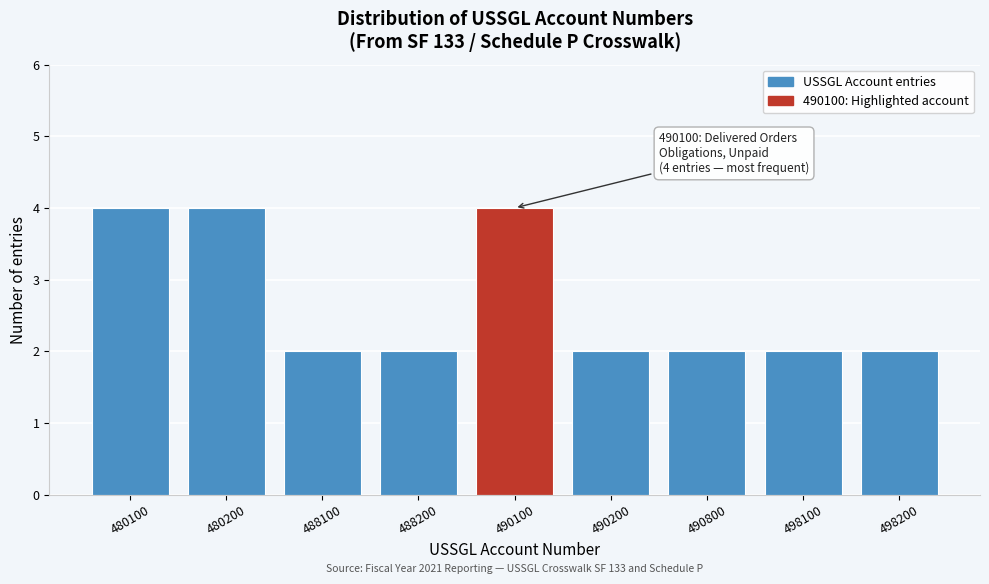

Reading left to right, what are all the values shown in this chart?

480100=4	480200=4	488100=2	488200=2	490100=4	490200=2	490800=2	498100=2	498200=2